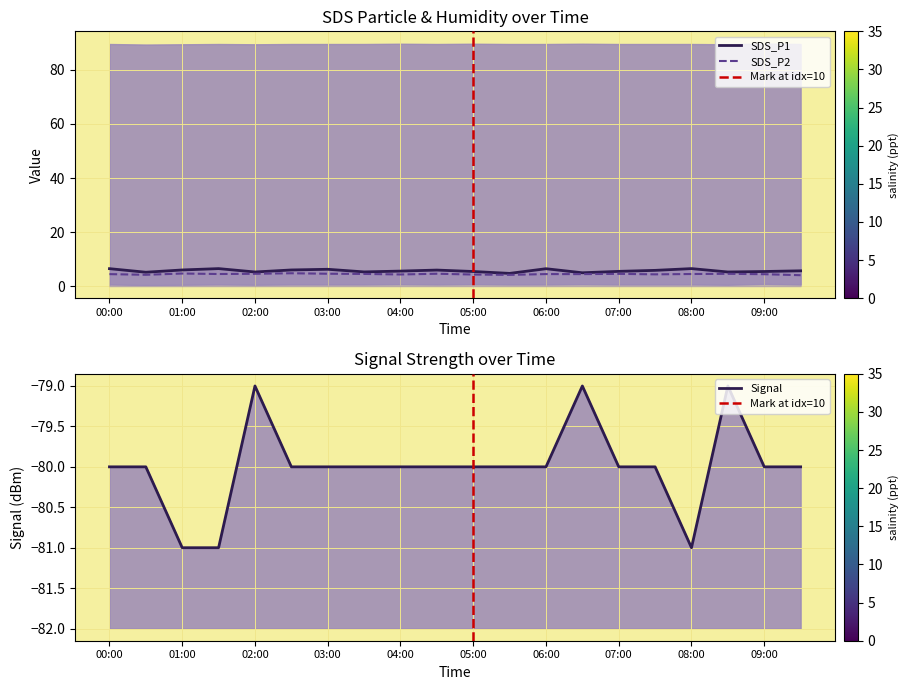

At which category does Signal reach its first local peak?

02:00